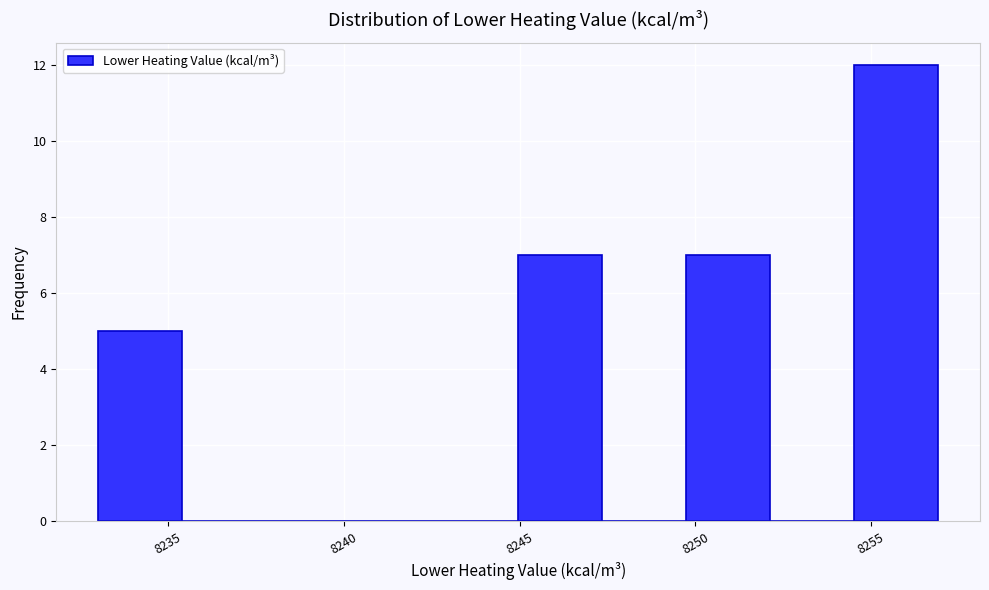

Which range on the x-axis has the tallest bar?

8254.5 to 8257.0